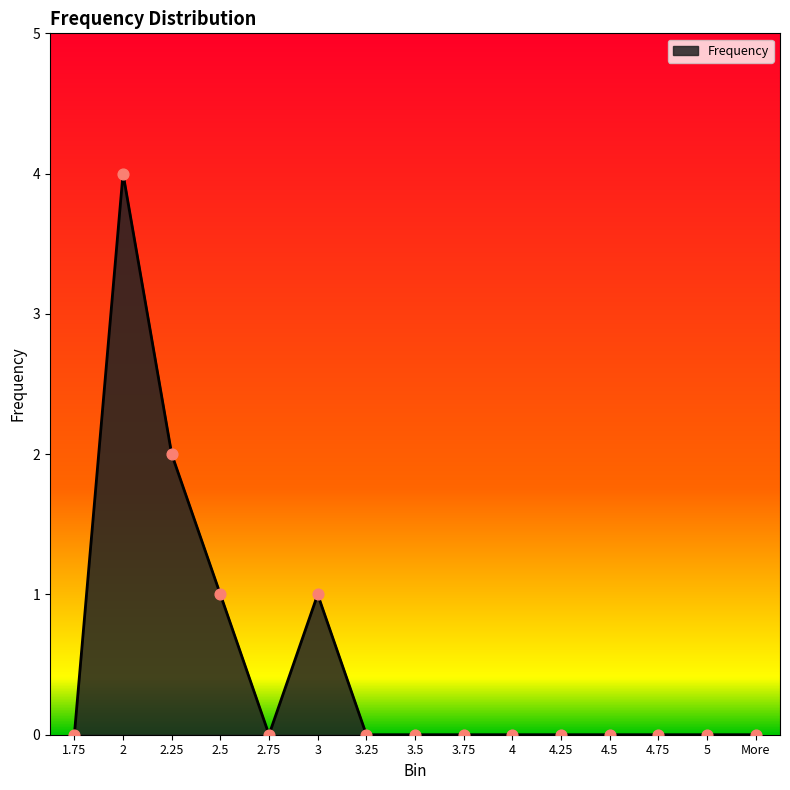

Between 4.25 and 2.5, which is larger?

2.5